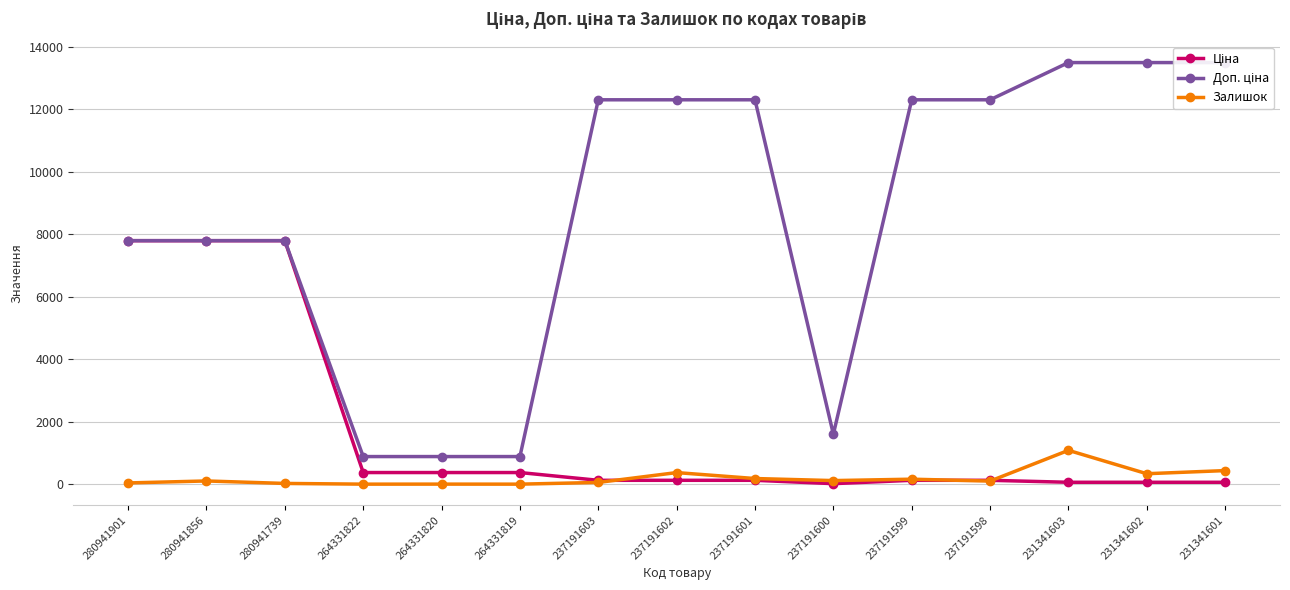

In Доп. ціна, how many points are lower than both neighbors (excluding endpoints)?

1